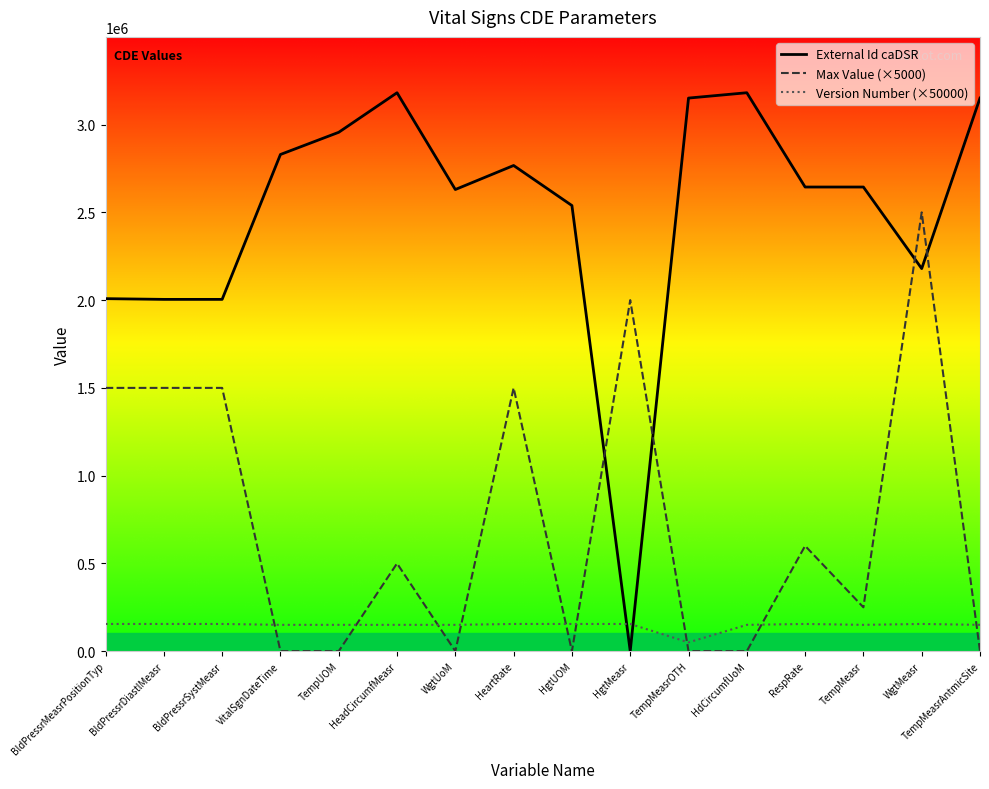

Which category has the highest value in the External Id caDSR series?

HdCircumfUoM